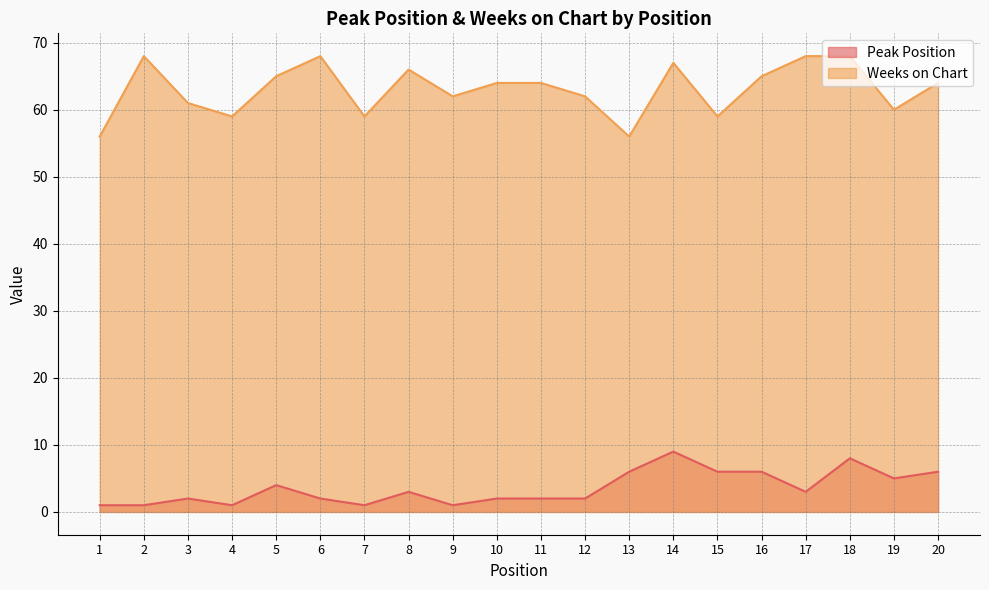

Which category has the highest value across all series?

2